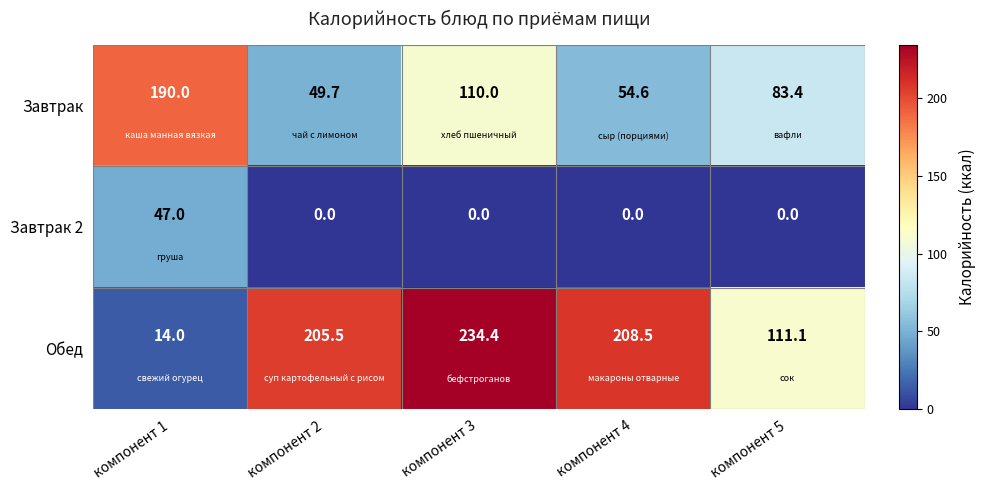

Reading left to right, extract all data points from this chart.

Завтрак: компонент 1=190.0	компонент 2=49.7	компонент 3=110.0	компонент 4=54.6	компонент 5=83.4
Завтрак 2: компонент 1=47.0	компонент 2=0.0	компонент 3=0.0	компонент 4=0.0	компонент 5=0.0
Обед: компонент 1=14.0	компонент 2=205.5	компонент 3=234.4	компонент 4=208.5	компонент 5=111.1